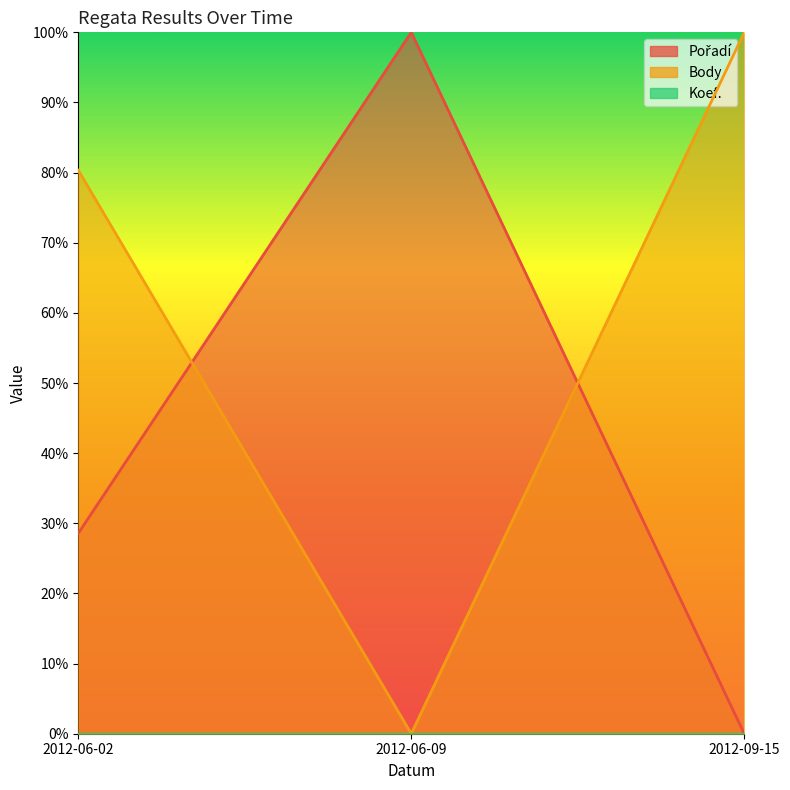

How many lines are shown in the chart?

2